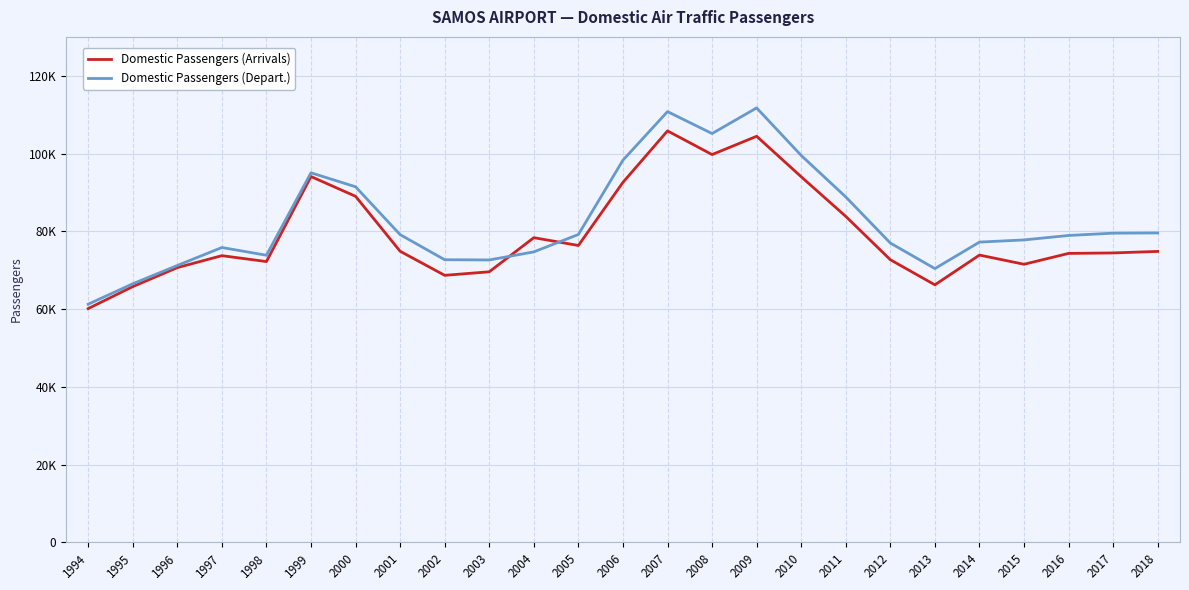

What is the approximate value of Domestic Passengers (Depart.) at 1999, to the nearest 10?

95050